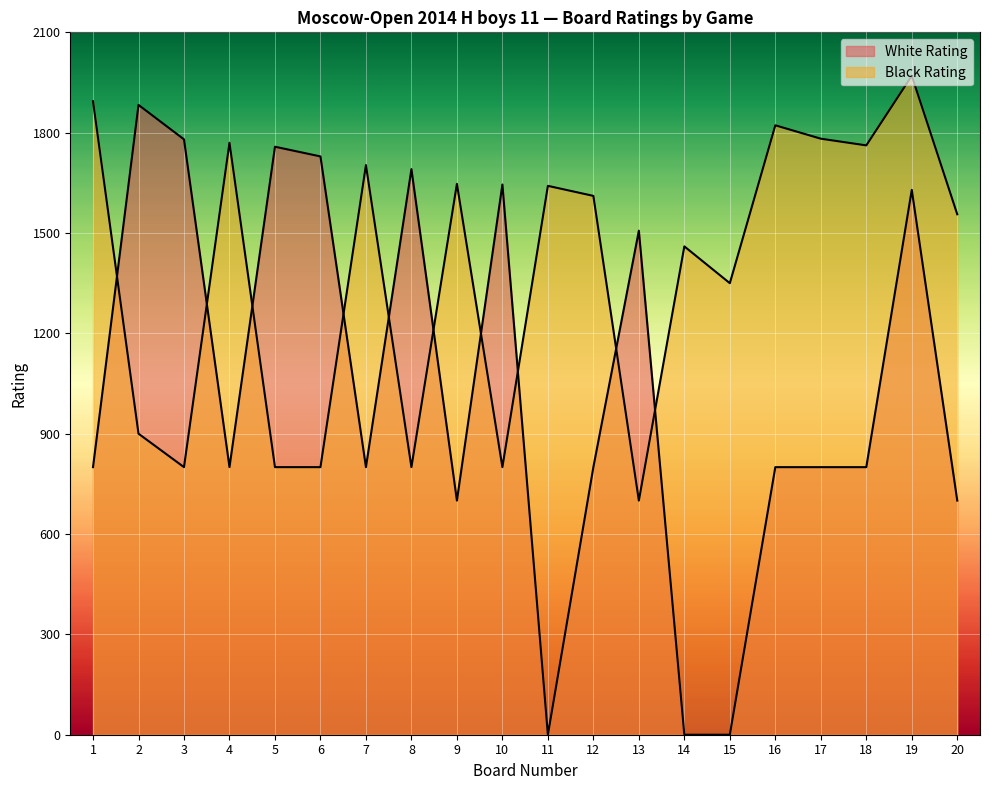

Reading left to right, transcribe all the data shown in this chart.

White Rating: 800	1883	1780	800	1758	1729	800	1691	700	1645	0	800	1507	0	0	800	800	800	1629	700
Black Rating: 1894	900	800	1770	800	800	1703	800	1647	800	1641	1611	700	1460	1350	1822	1782	1762	1970	1556